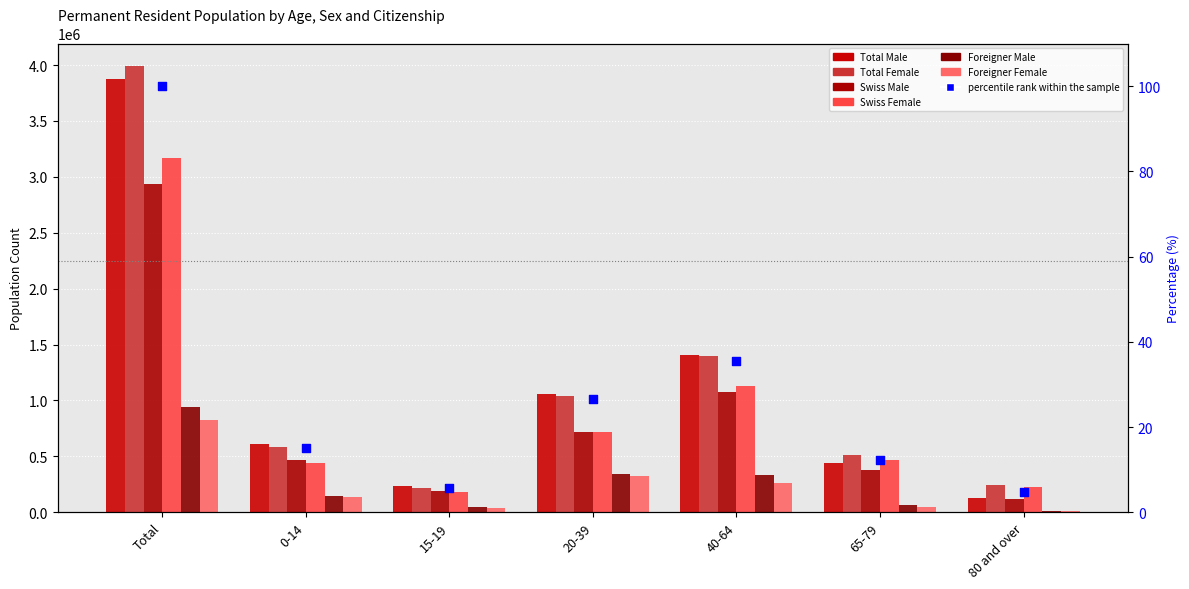

What are all the series names shown in the legend?

Total Male, Total Female, Swiss Male, Swiss Female, Foreigner Male, Foreigner Female